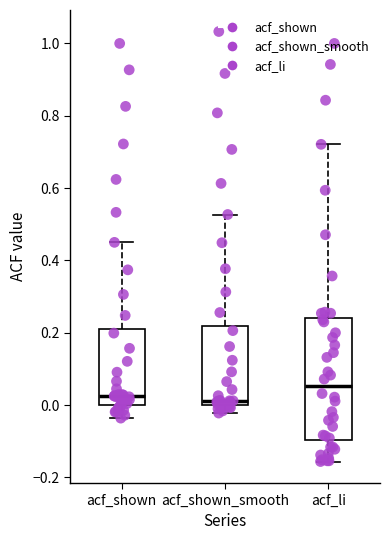

Reading left to right, transcribe this box plot: for each box, give where its median line is, the range the box spans, and where its two whiskers end, as read against the y-axis. The values are not printed on the chart, so give them approximately, as read against the axis.

acf_shown: median 0.02, box 0.00 to 0.22, whiskers -0.04 to 0.46
acf_shown_smooth: median 0.02, box 0.00 to 0.22, whiskers -0.02 to 0.52
acf_li: median 0.06, box -0.10 to 0.24, whiskers -0.16 to 0.72